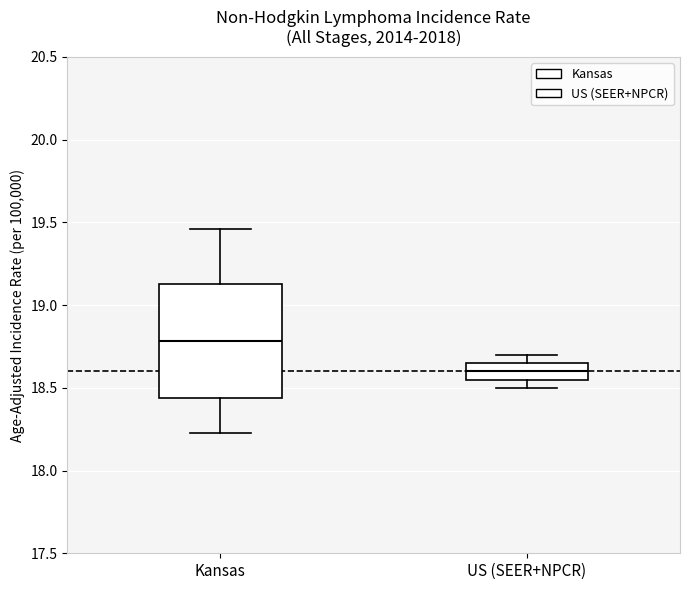

Which box's median line is the lowest?

US (SEER+NPCR)